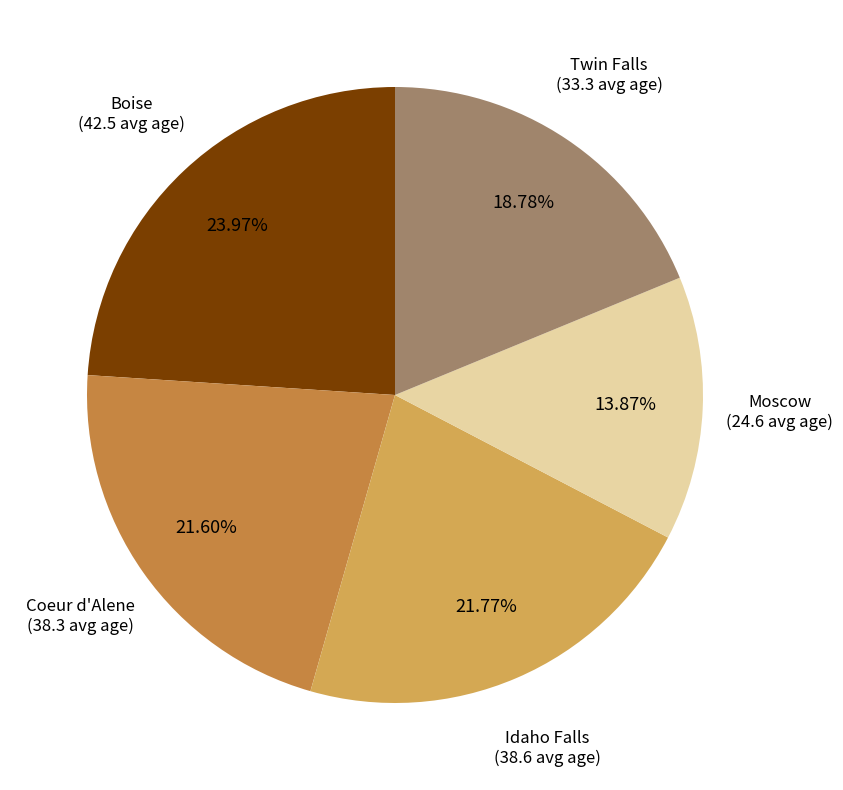

How many slices are in this pie chart?

5